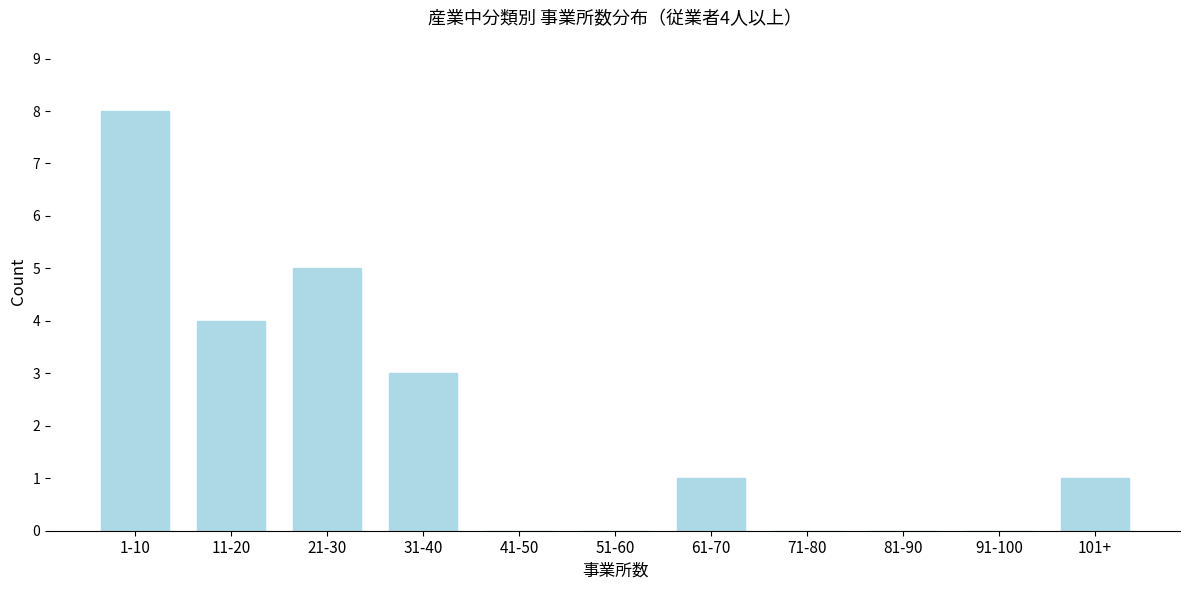

Reading left to right, extract all data points from this chart.

1-10=8	11-20=4	21-30=5	31-40=3	41-50=0	51-60=0	61-70=1	71-80=0	81-90=0	91-100=0	101+=1